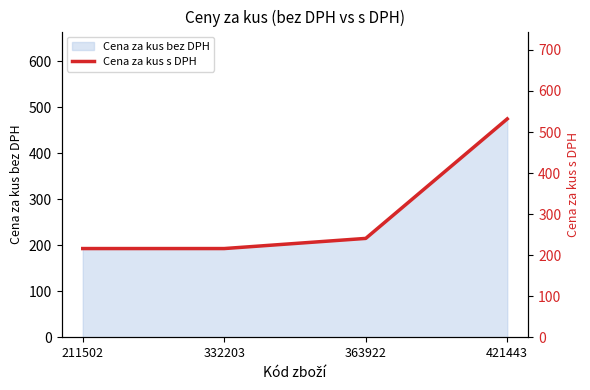

True or false: the data shows 216.1 at 211502.

True